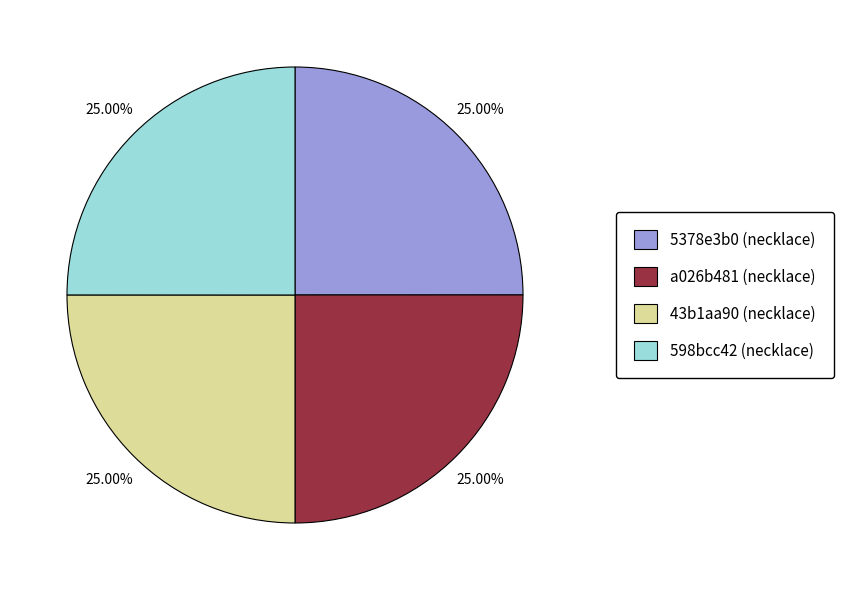

Approximately how many times larger is the value at 43b1aa90 (necklace) compared to a026b481 (necklace)?

1.0